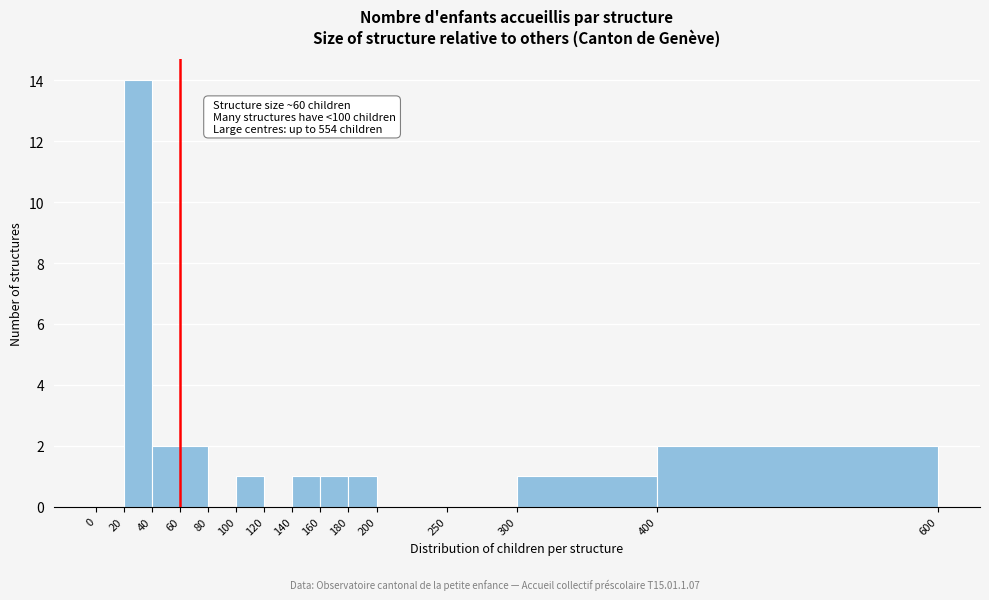

Which range on the x-axis has the tallest bar?

20 to 40